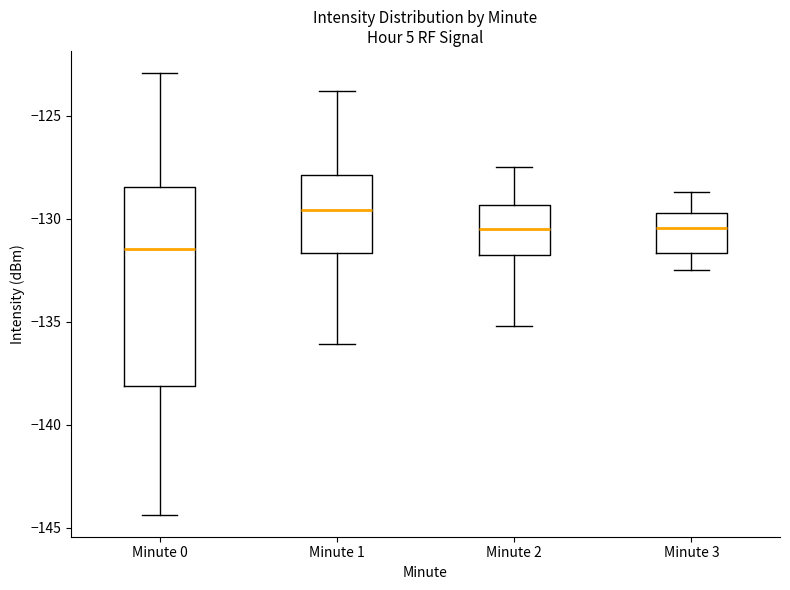

Where does the median line of the box for Minute 0 sit on the y-axis? The values are not printed on the chart, so give them approximately, as read against the axis.

-131.5